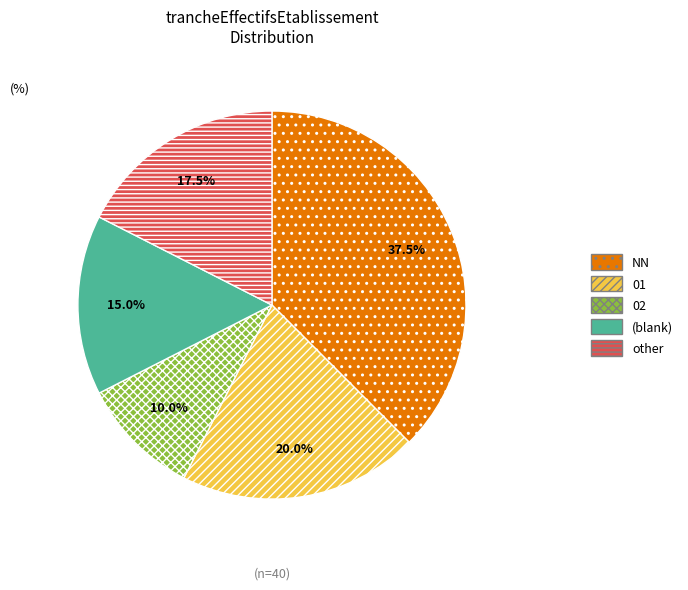

Rank the categories by value from lowest to highest.

02, (blank), other, 01, NN